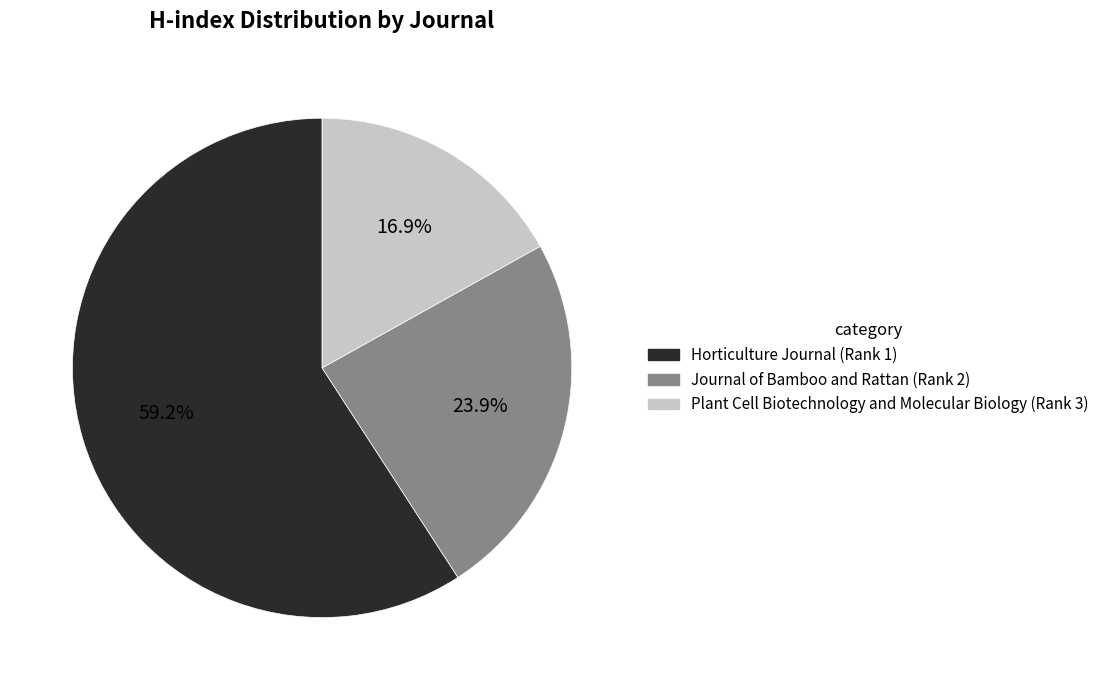

Combined, do Journal of Bamboo and Rattan (Rank 2) and Horticulture Journal (Rank 1) account for over 50%?

Yes